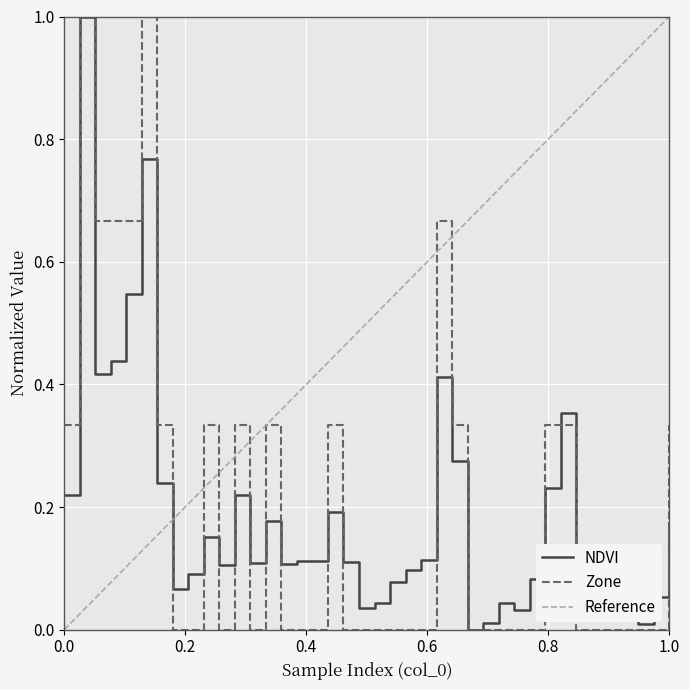

Which series has the largest total across all categories?

Reference